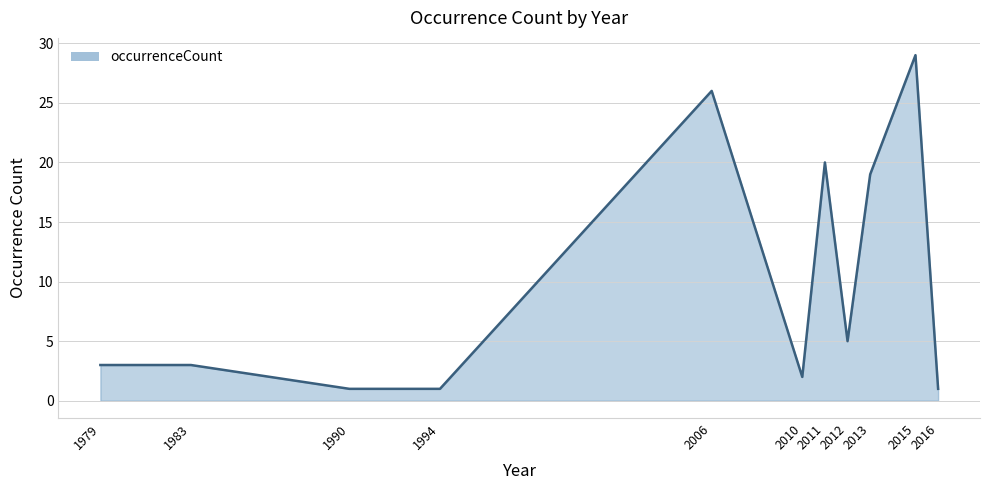

What is the difference between the maximum and minimum values?

28